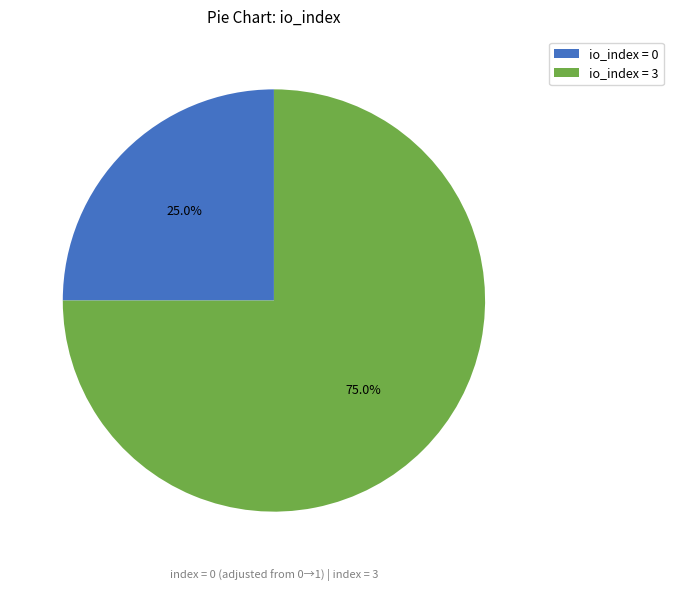

To the nearest percent, what is the average slice percentage?

50%